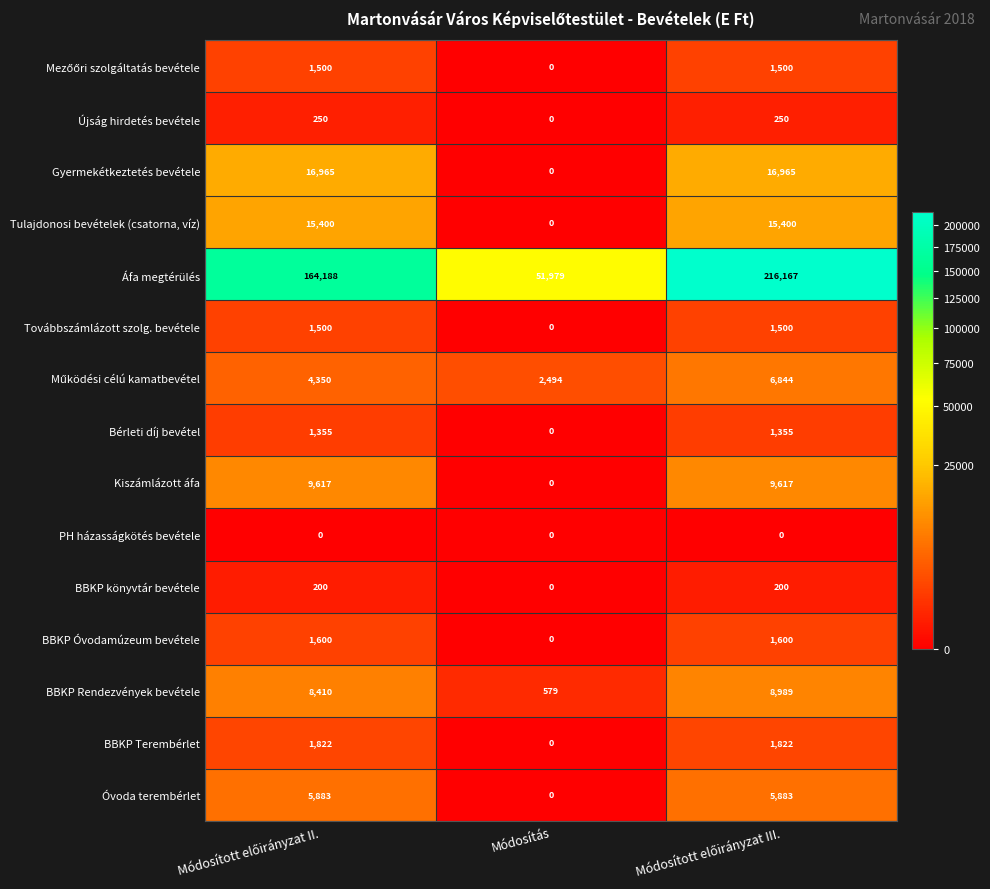

Count the BBKP Óvodamúzeum bevétele values in the range 0 to 1600.

3